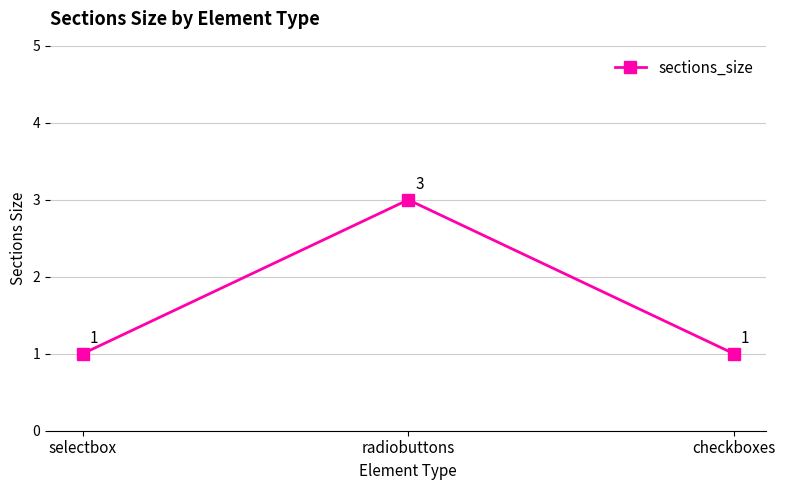

Is it true that the value at radiobuttons is 3?

True